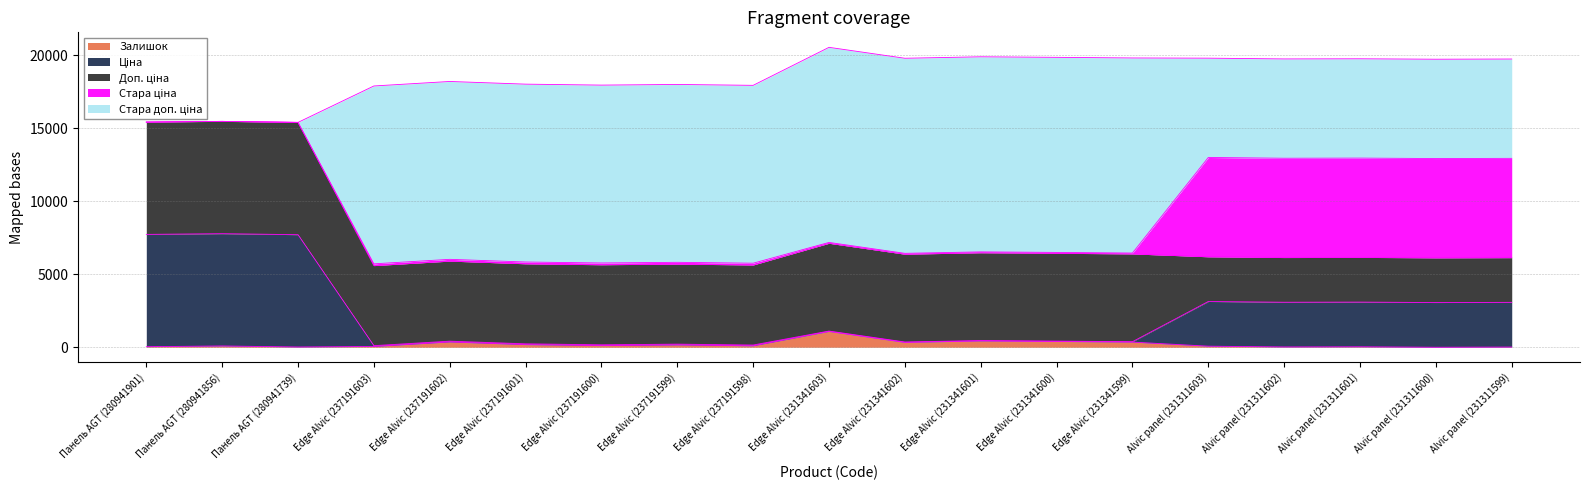

What are all the series names shown in the legend?

Ціна, Доп. ціна, Залишок, Стара ціна, Стара доп. ціна